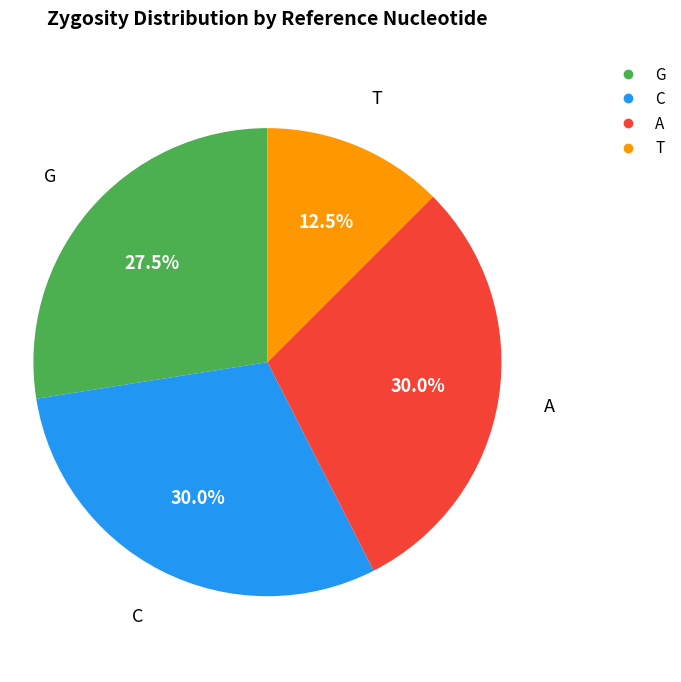

Which category has the smallest portion of the pie?

T